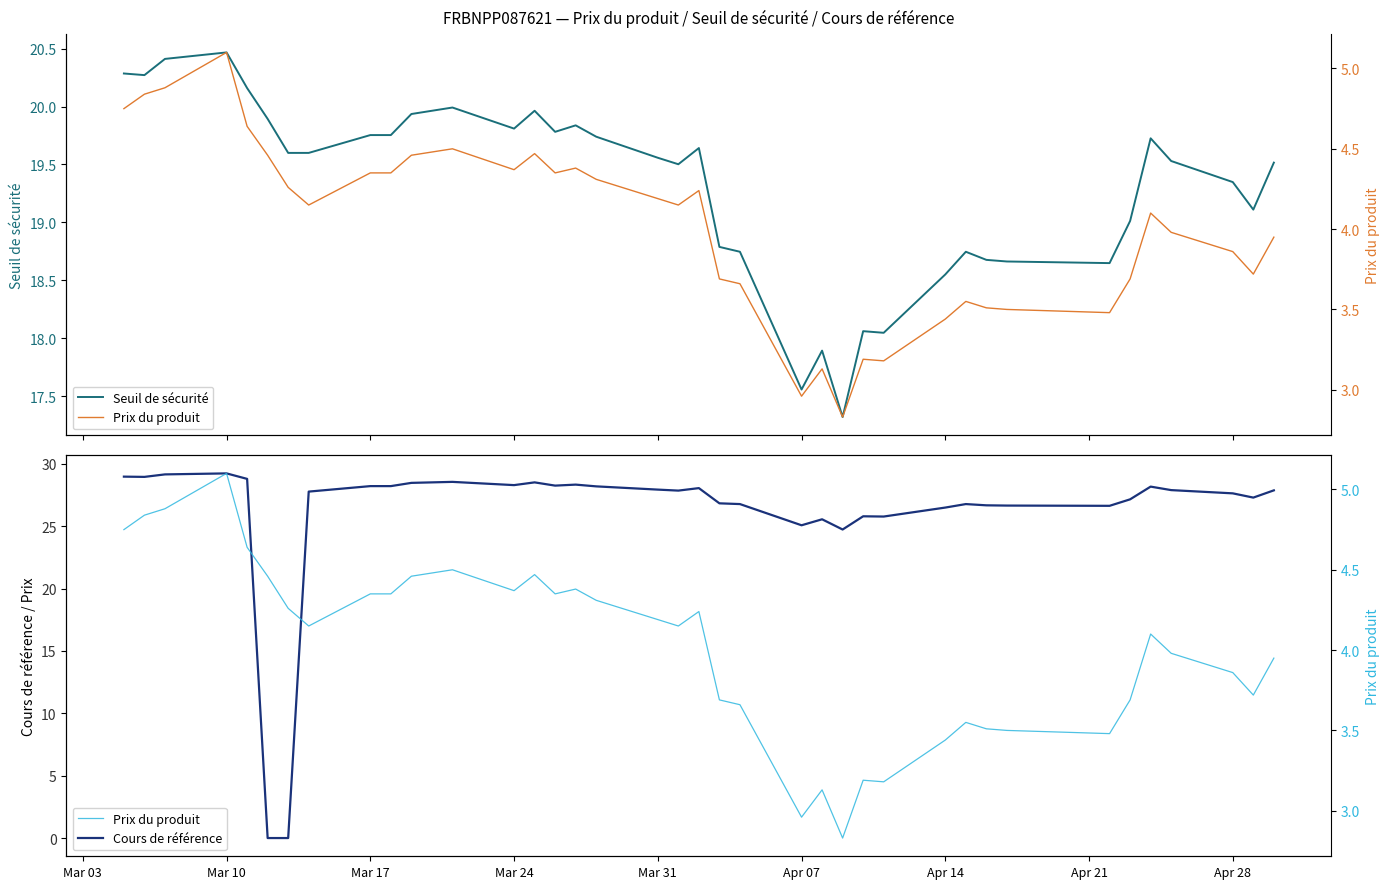

What is the difference between the maximum and second lowest values in the Prix du produit series?

2.1